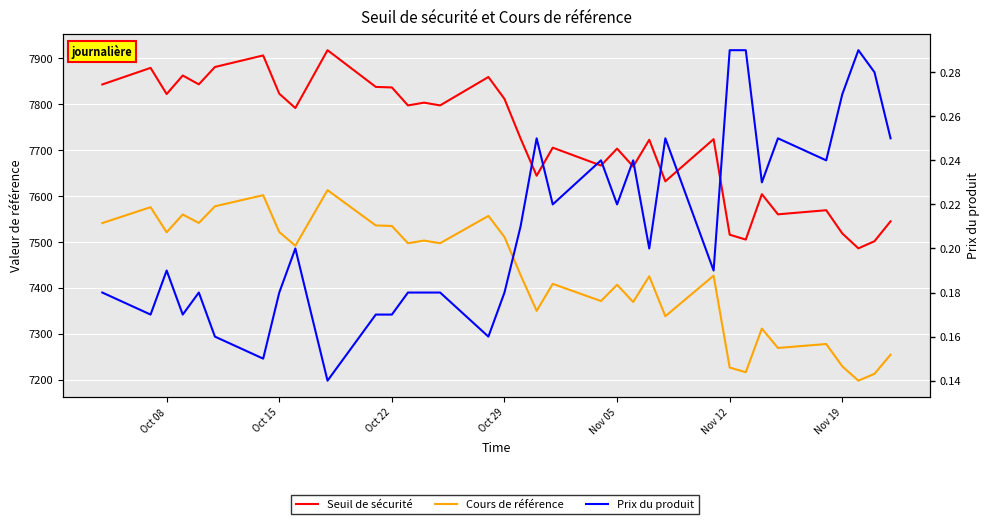

What are all the series names shown in the legend?

Seuil de sécurité, Cours de référence, Prix du produit